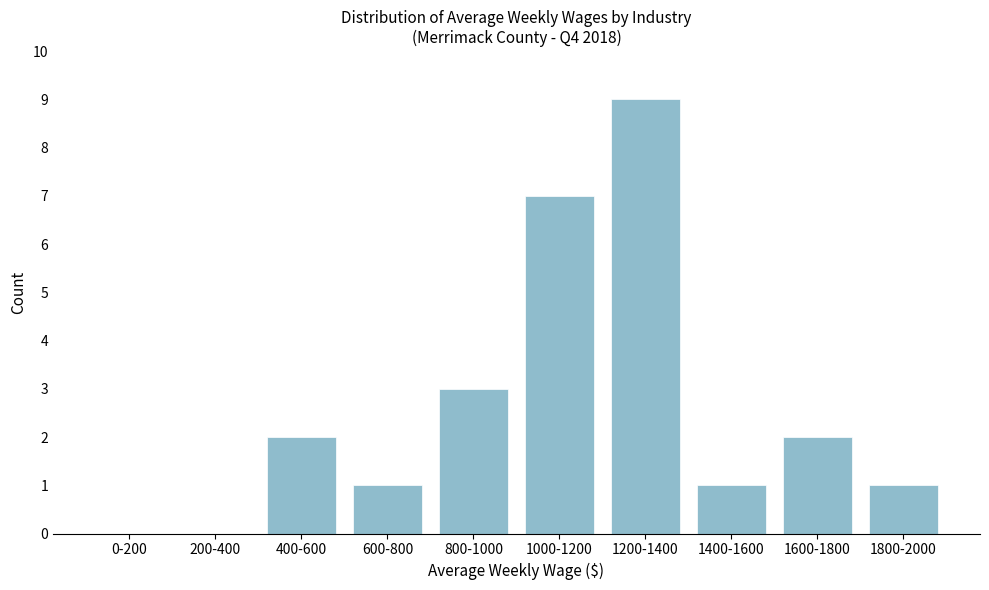

Reading left to right, transcribe all the data shown in this chart.

0-200=0	200-400=0	400-600=2	600-800=1	800-1000=3	1000-1200=7	1200-1400=9	1400-1600=1	1600-1800=2	1800-2000=1